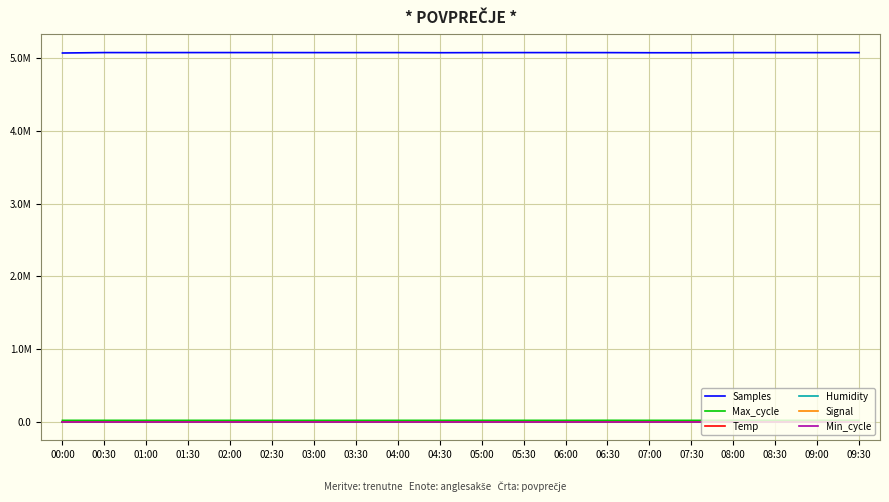

Is it true that Signal equals -21.8 at 05:30?

False